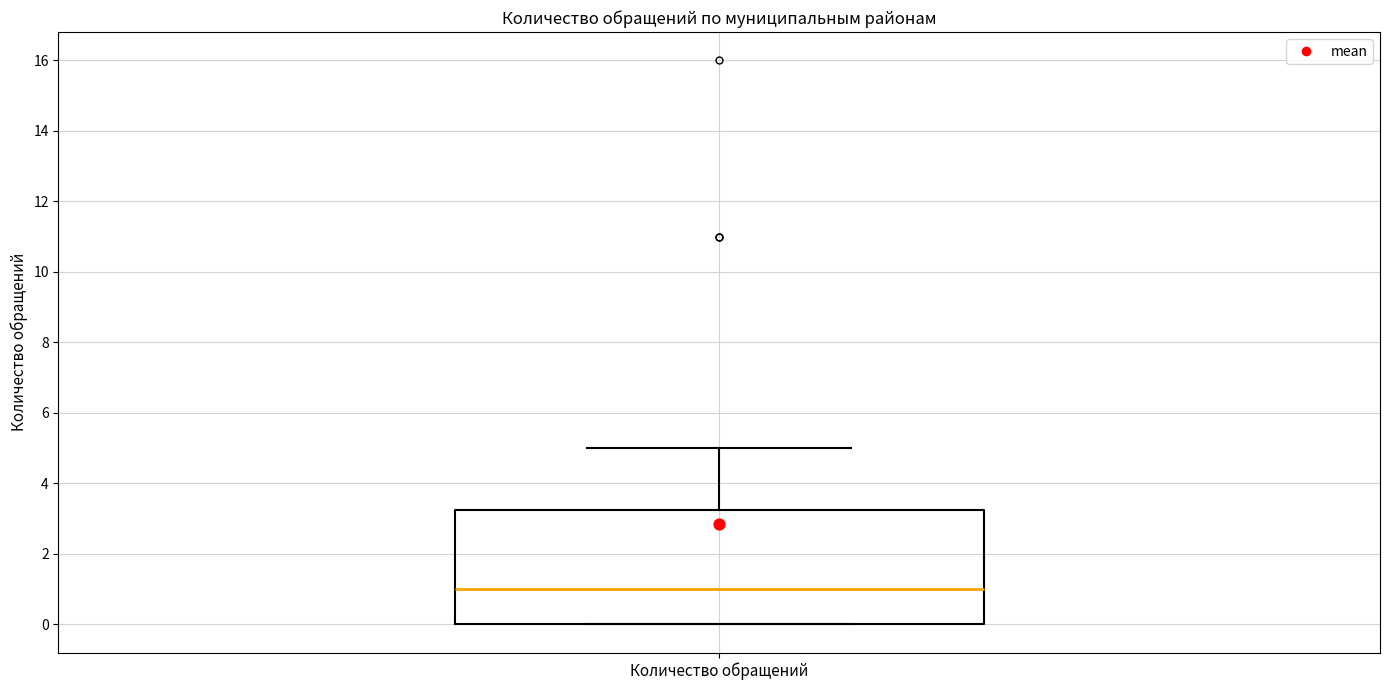

Transcribe this box plot: give where the median line is, the range the box spans, and where the two whiskers end, as read against the y-axis. The values are not printed on the chart, so give them approximately, as read against the axis.

median 1.0, box 0.0 to 3.2, whiskers 0.0 to 5.0